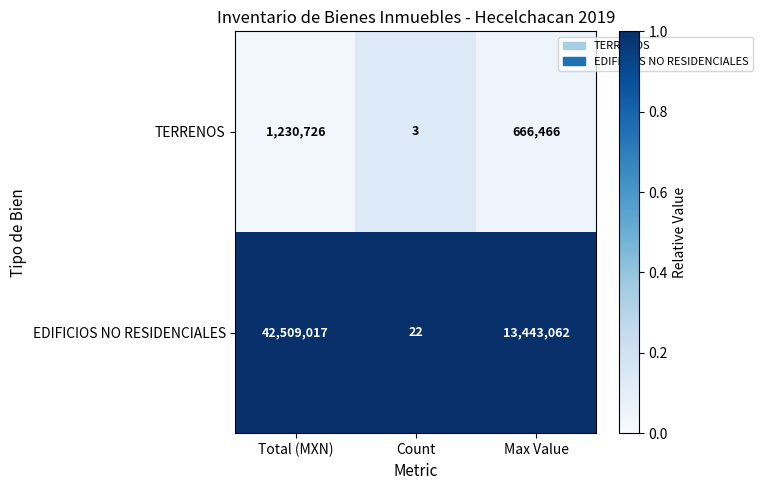

The EDIFICIOS NO RESIDENCIALES series shows 13443062 at Max Value. True or false?

True